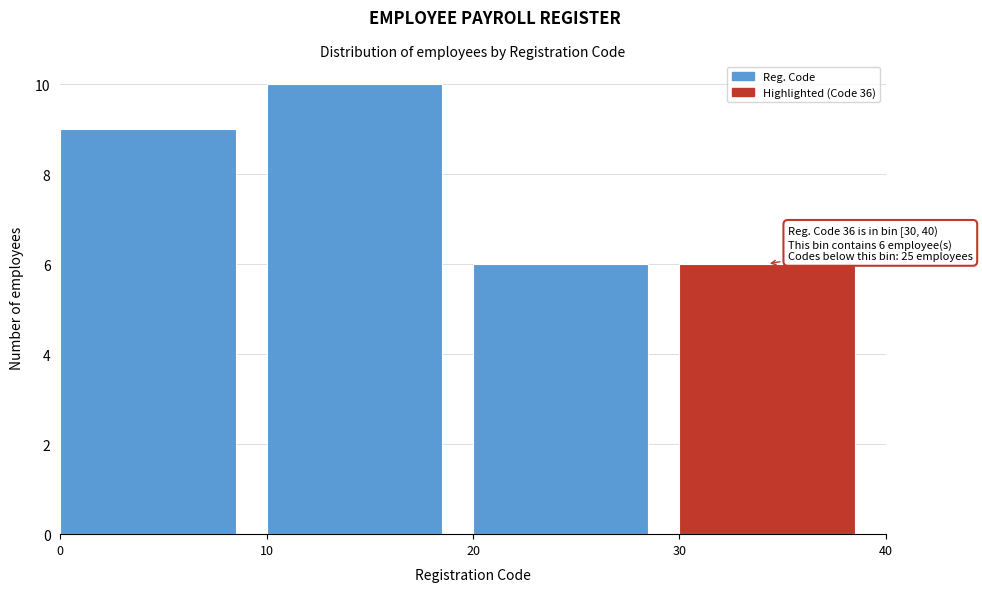

Over which range of the x-axis is the bar tallest?

10 to 20